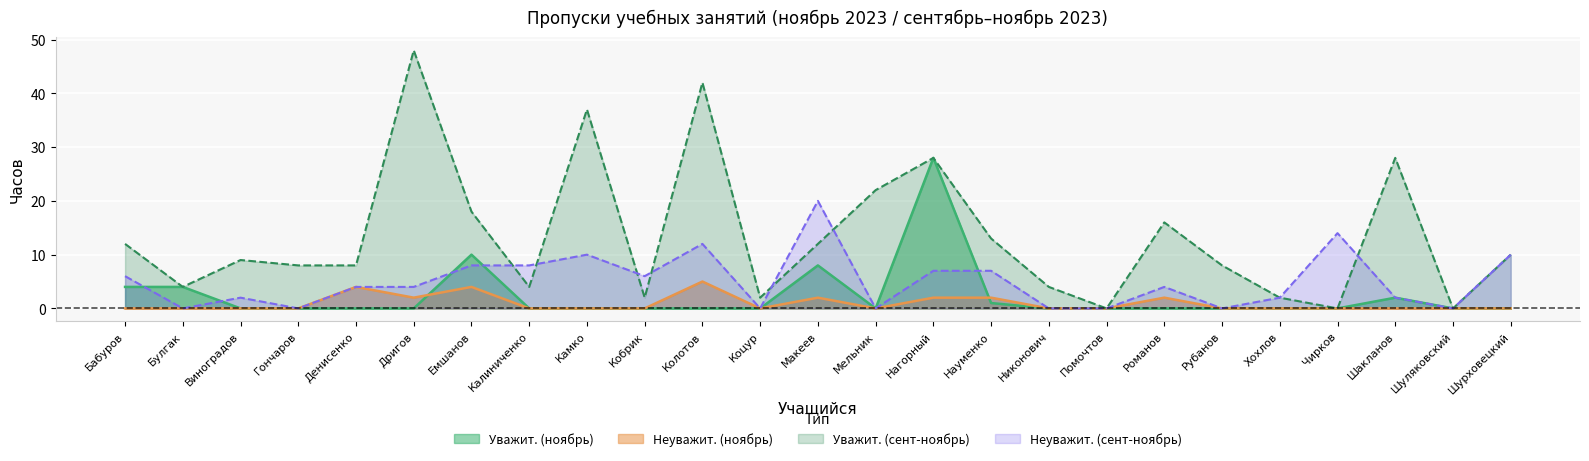

List the series in order of their peak value, lowest first.

Неуважит. (ноябрь), Неуважит. (сент-ноябрь), Уважит. (ноябрь), Уважит. (сент-ноябрь)